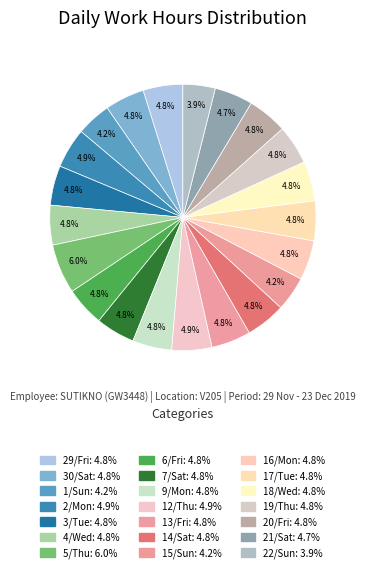

What is the ratio of the value at 29/Fri to the value at 4/Wed?

1.0